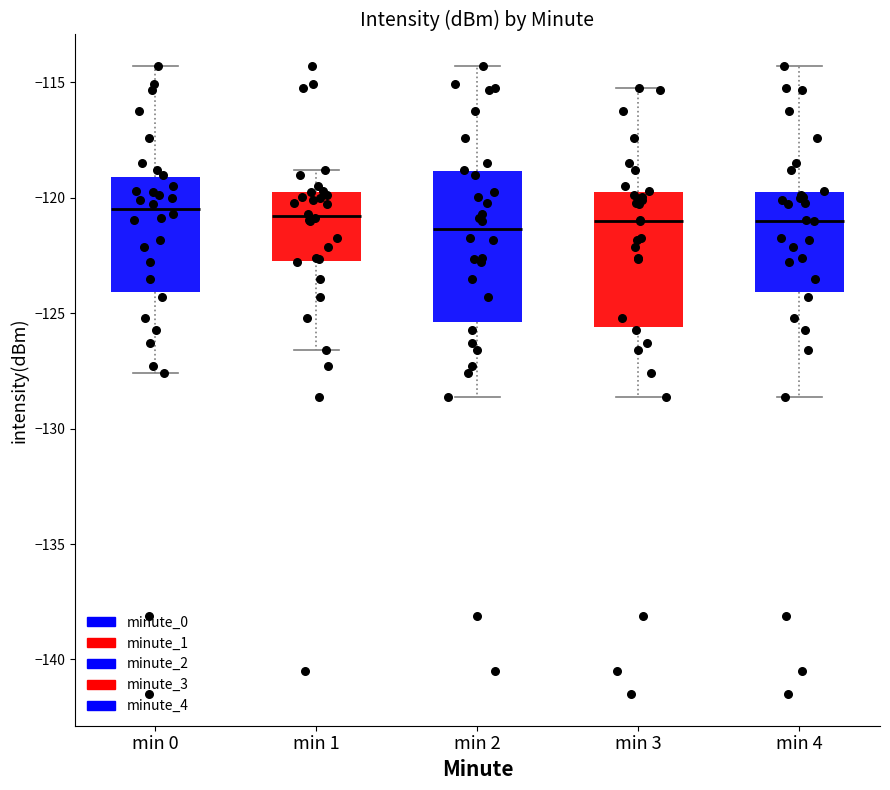

Reading left to right, read every box against the y-axis: the position of its median line, the range the box covers, and the ends of its whiskers. The values are not printed on the chart, so give them approximately, as read against the axis.

min 0: median -120.5, box -124.0 to -119.0, whiskers -127.5 to -114.5
min 1: median -121.0, box -123.0 to -120.0, whiskers -126.5 to -119.0
min 2: median -121.5, box -125.5 to -119.0, whiskers -128.5 to -114.5
min 3: median -121.0, box -125.5 to -120.0, whiskers -128.5 to -115.0
min 4: median -121.0, box -124.0 to -120.0, whiskers -128.5 to -114.5